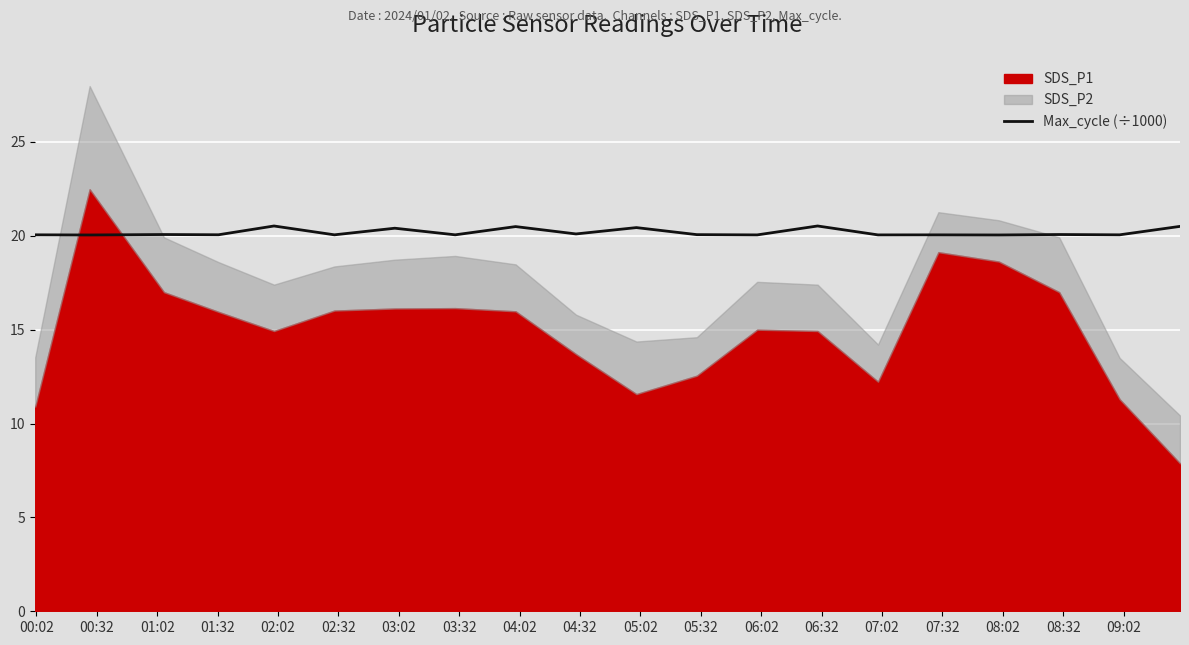

True or false: there are more than 1 points higher than both neighbors.

True